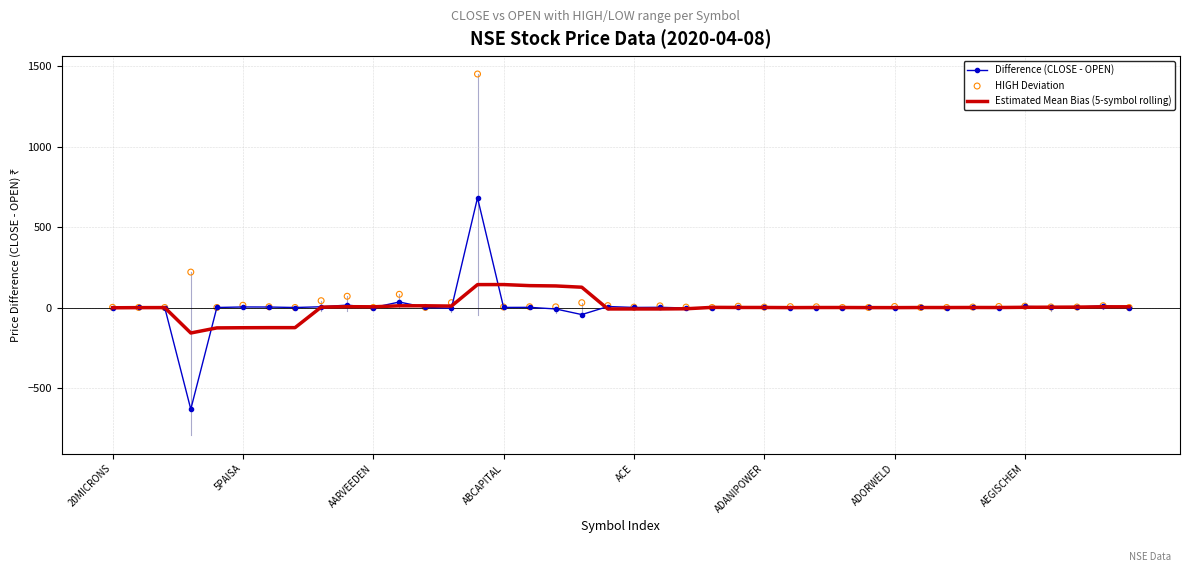

Which series has the largest total across all categories?

HIGH Deviation